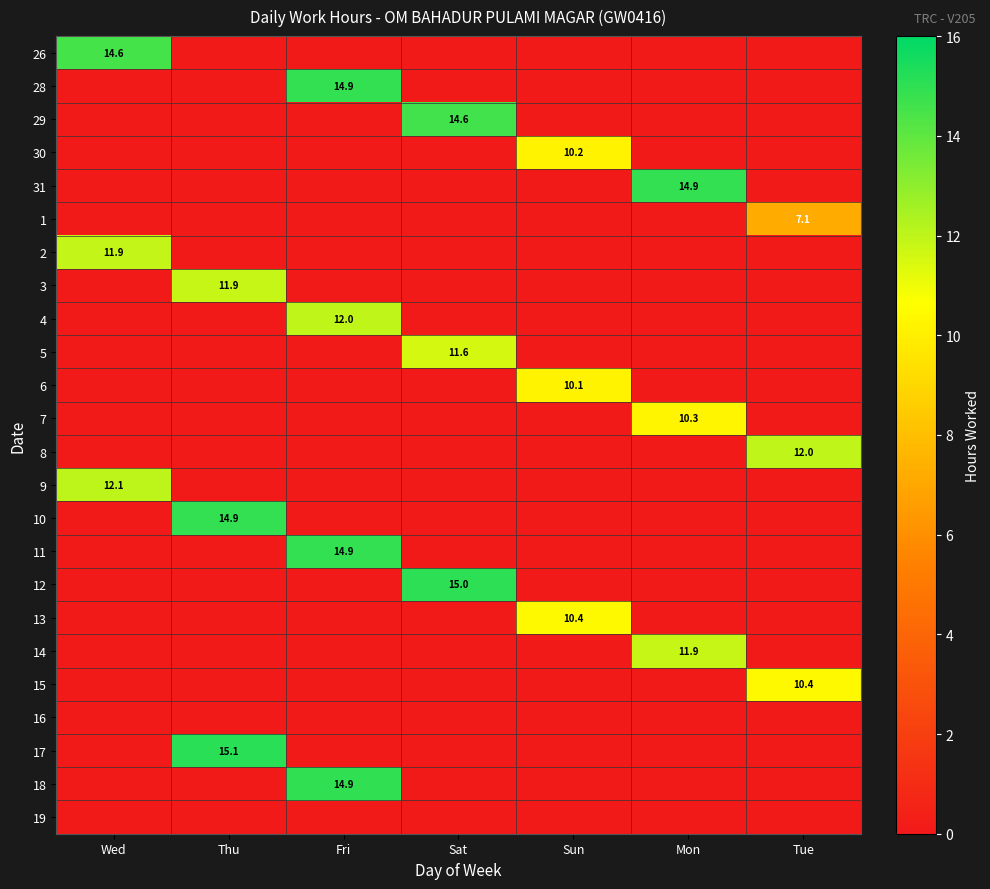

The 15 series shows 10.4 at Tue. True or false?

True